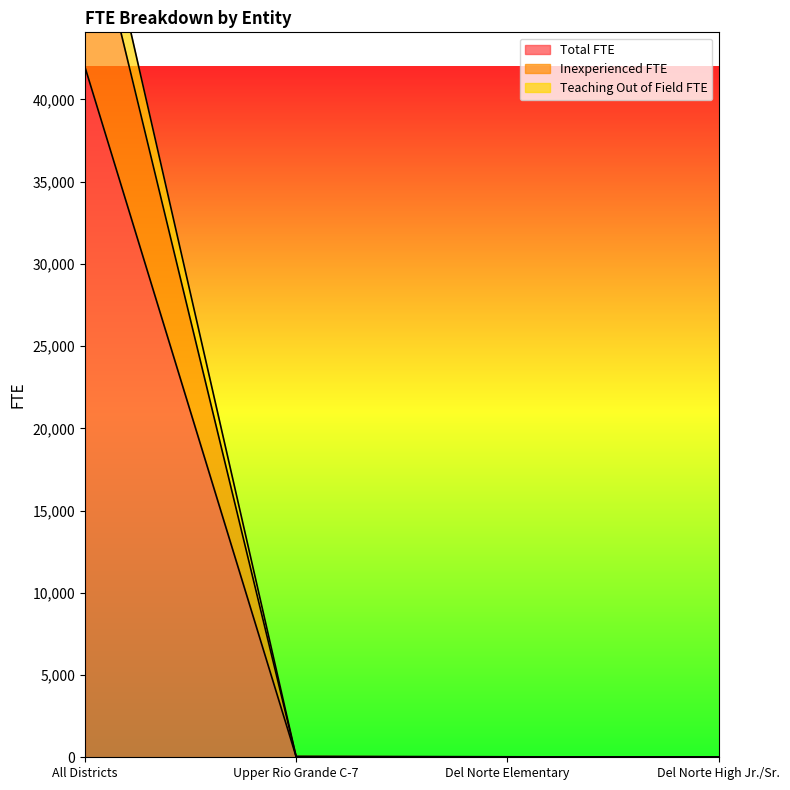

What is the label of the 4th point from the left?

Del Norte High Jr./Sr.